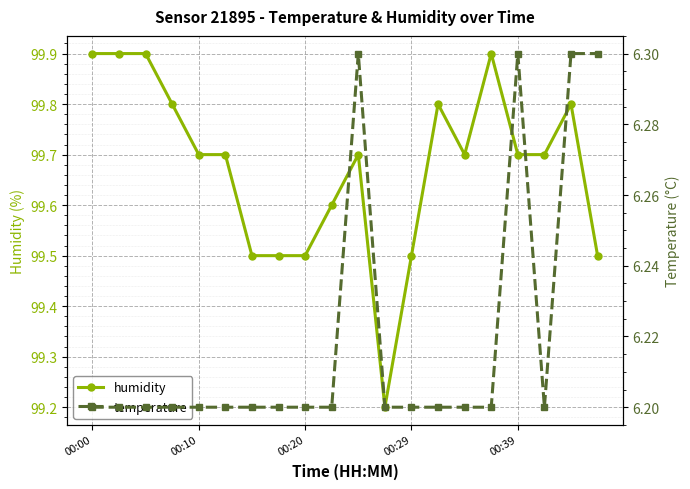

What is the maximum value for humidity?

99.9